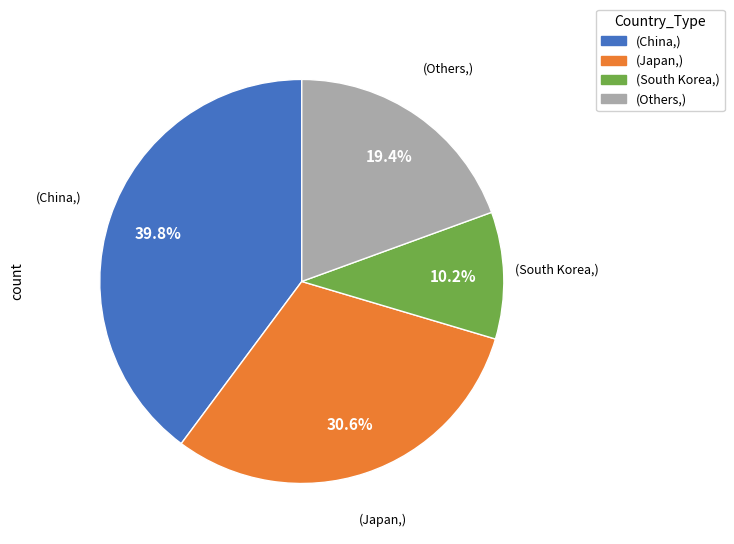

Is there any slice that represents more than half of the pie?

No